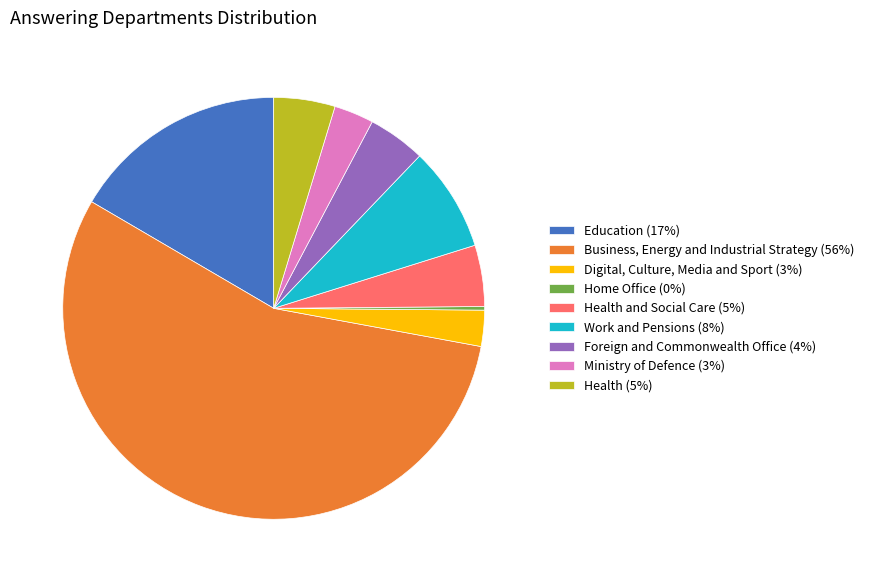

What is the majority slice?

Business, Energy and Industrial Strategy (56%)